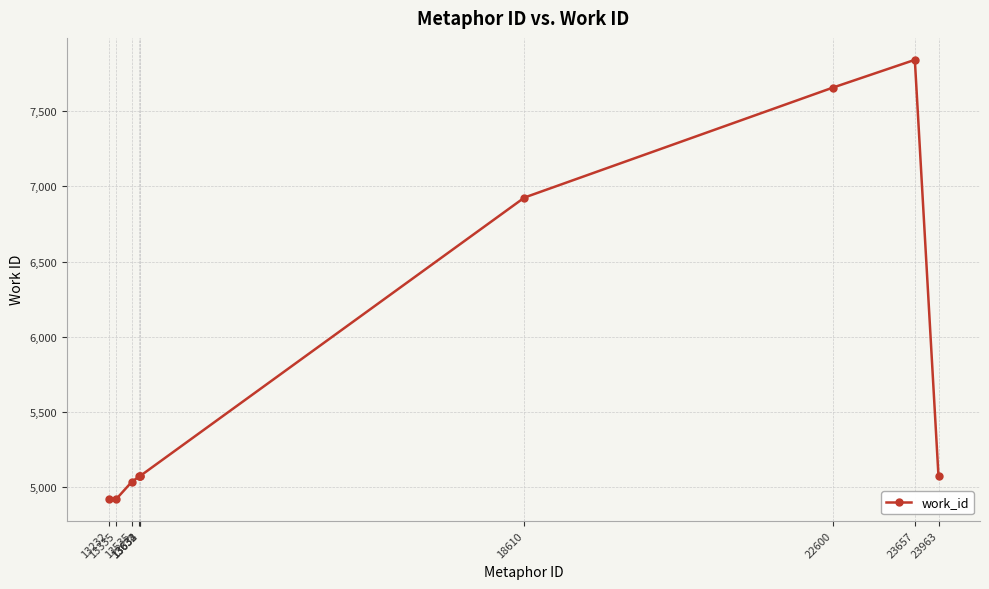

What is the maximum value shown in the chart?

7841